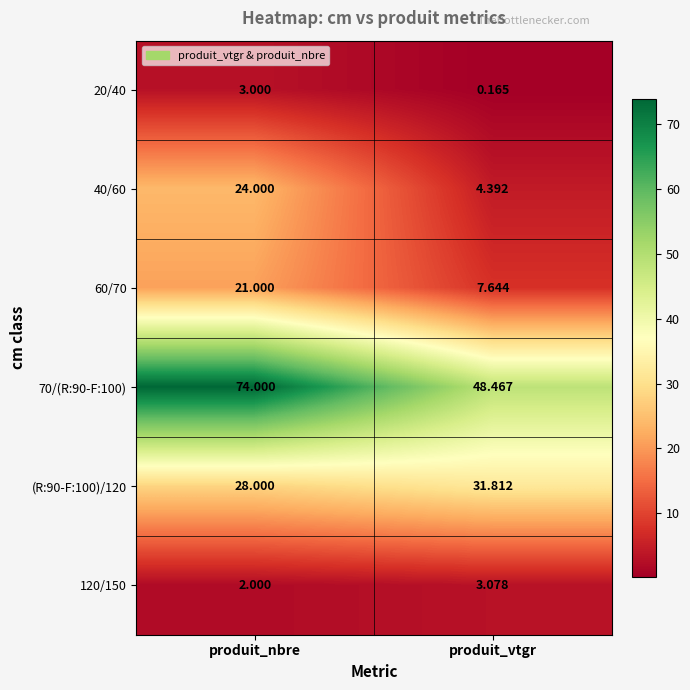

At which category is the sum across all series the highest?

produit_nbre